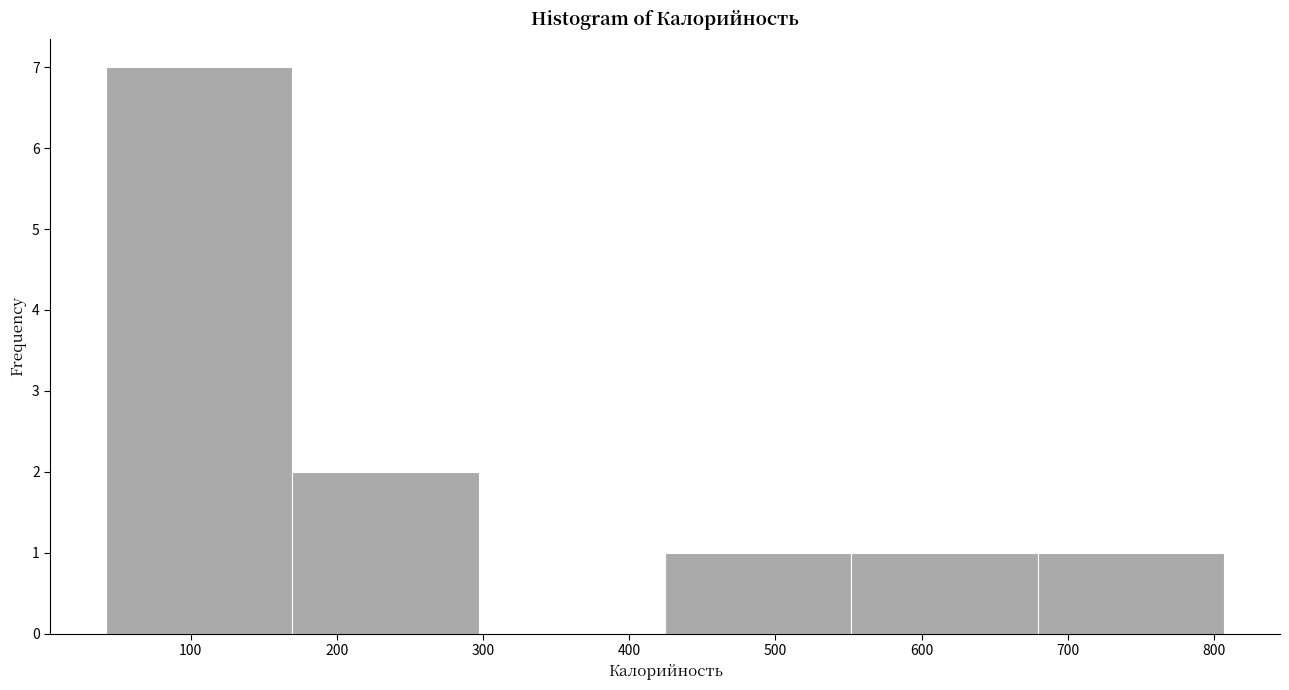

Reading left to right, transcribe this chart: for each bar, give the range it covers on the x-axis and its height. Neither the bar edges nor the heights are printed on the chart, so give them approximately, as read against the axes.

40 to 170: 7
170 to 300: 2
300 to 420: 0
420 to 550: 1
550 to 680: 1
680 to 810: 1